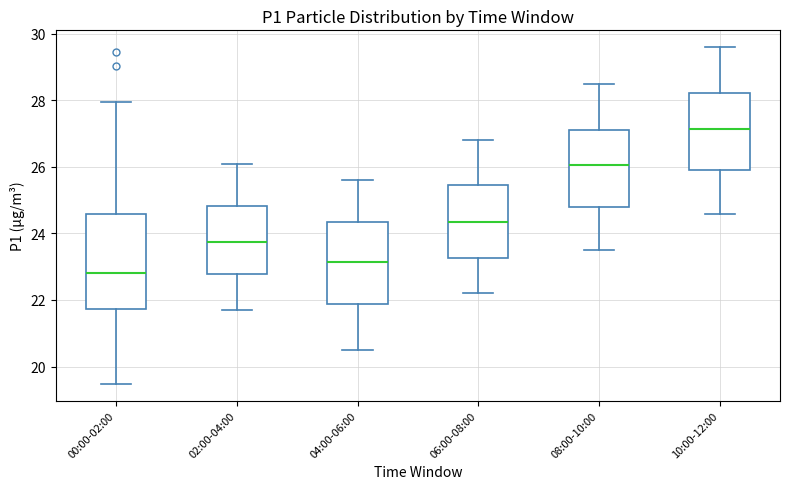

Which box's median line is the lowest?

00:00-02:00